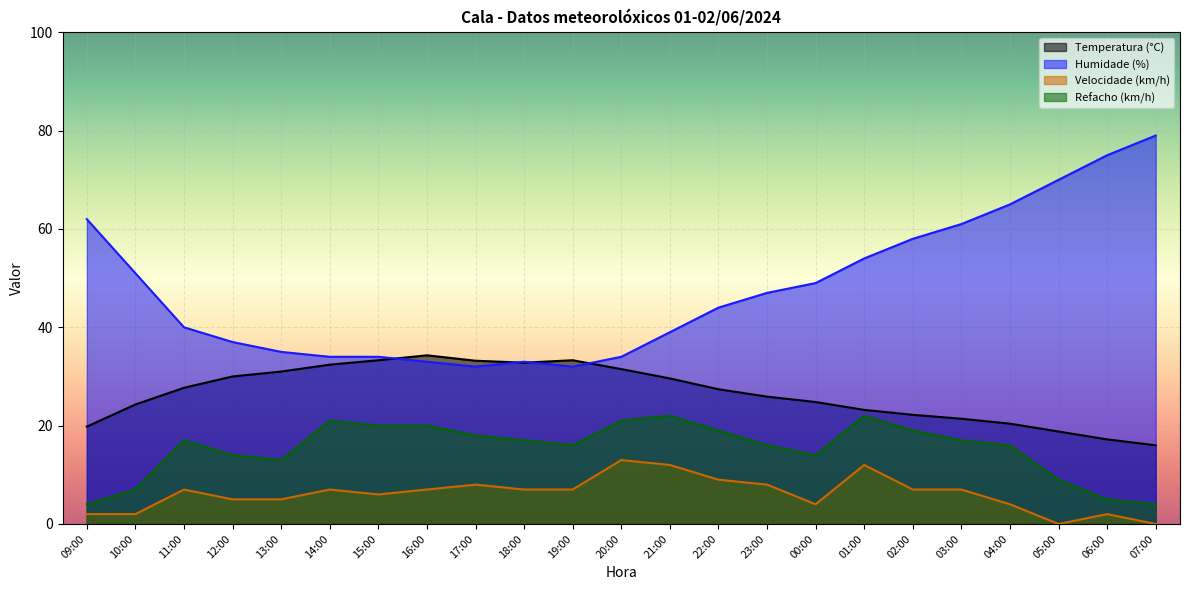

The value of Velocidade (km/h) at 17:00 is 8.0. True or false?

True